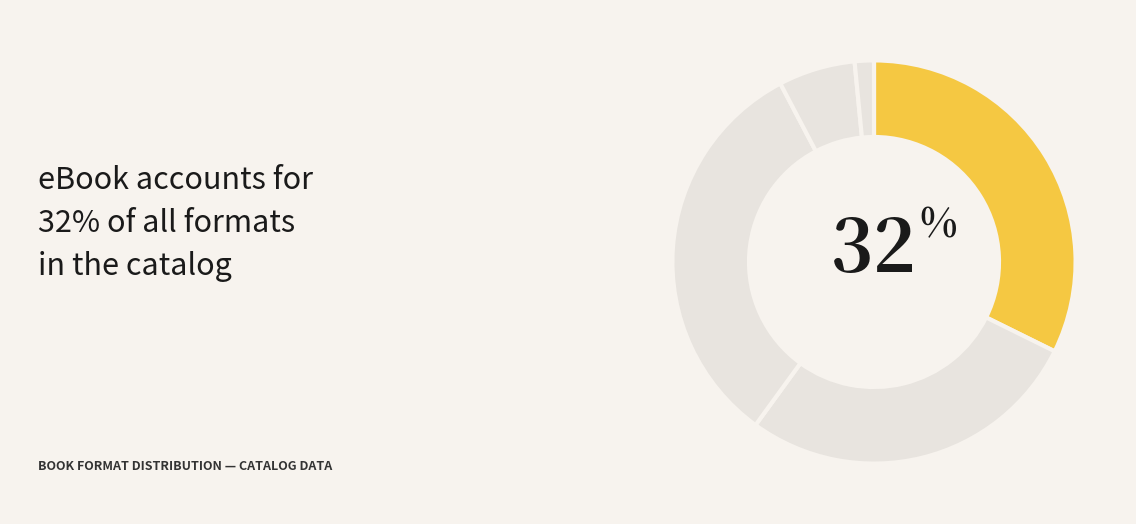

How many slices are in this pie chart?

5